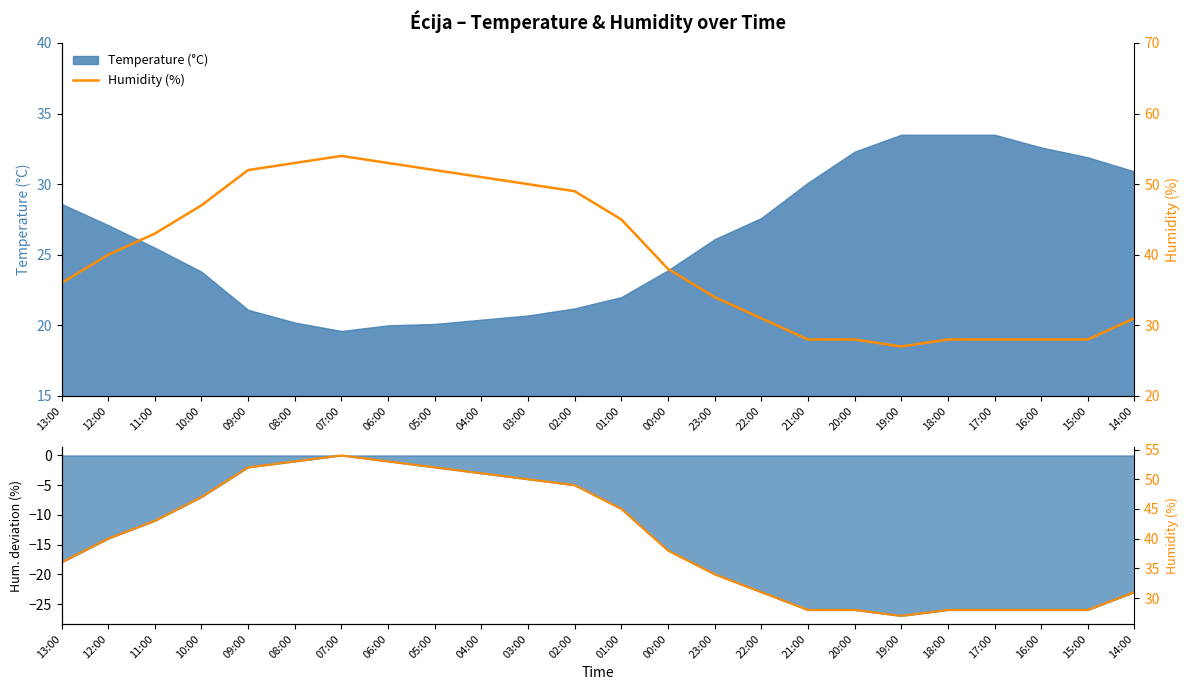

What is the value of the 23rd point from the left?

28